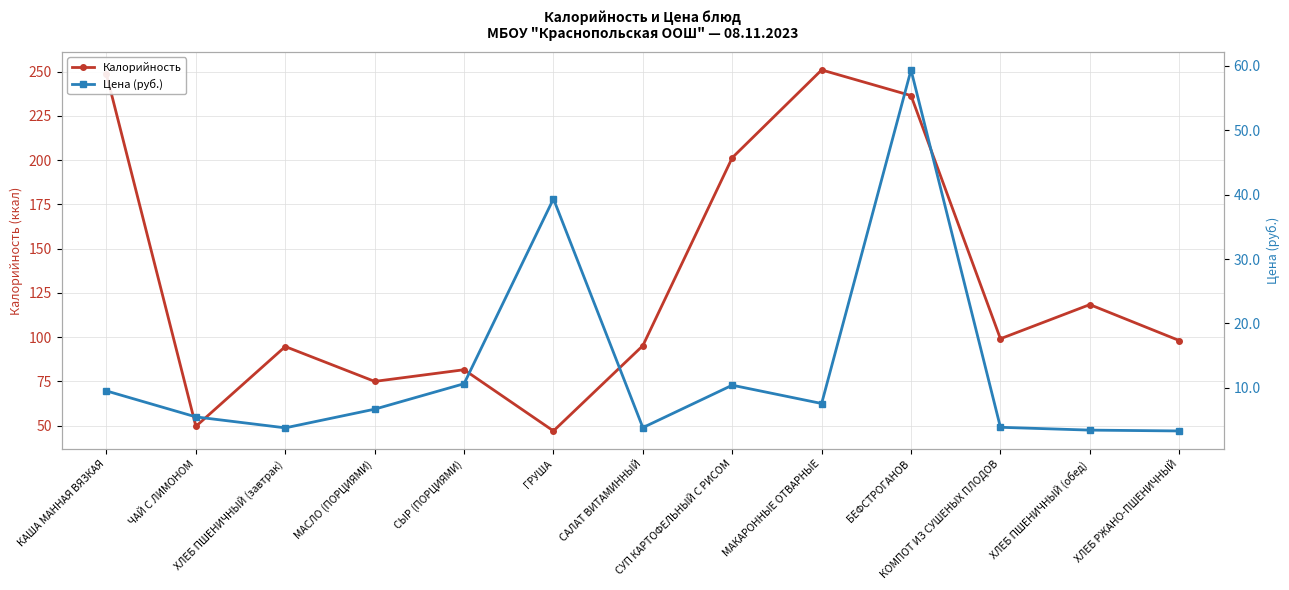

What is the sum of the Цена (руб.) values at БЕФСТРОГАНОВ and СЫР (ПОРЦИЯМИ)?

70.0